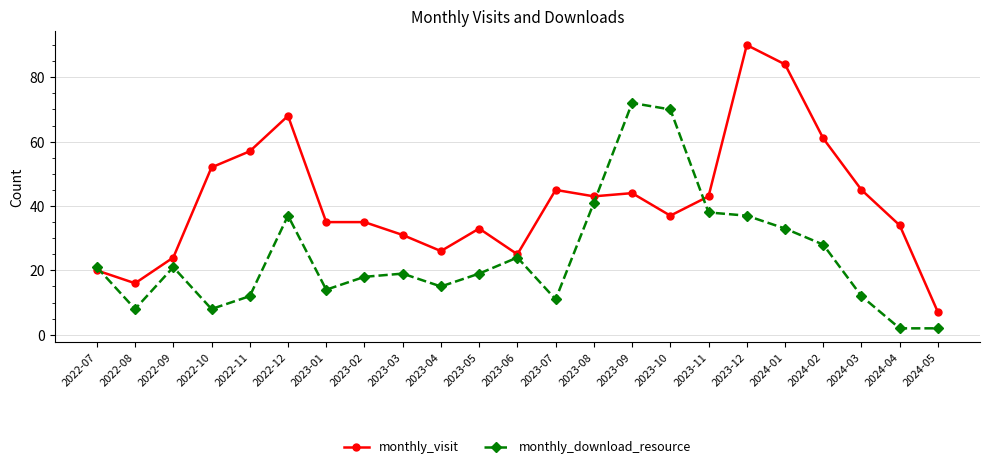

What is the difference between the highest and lowest values at 2024-02?

33